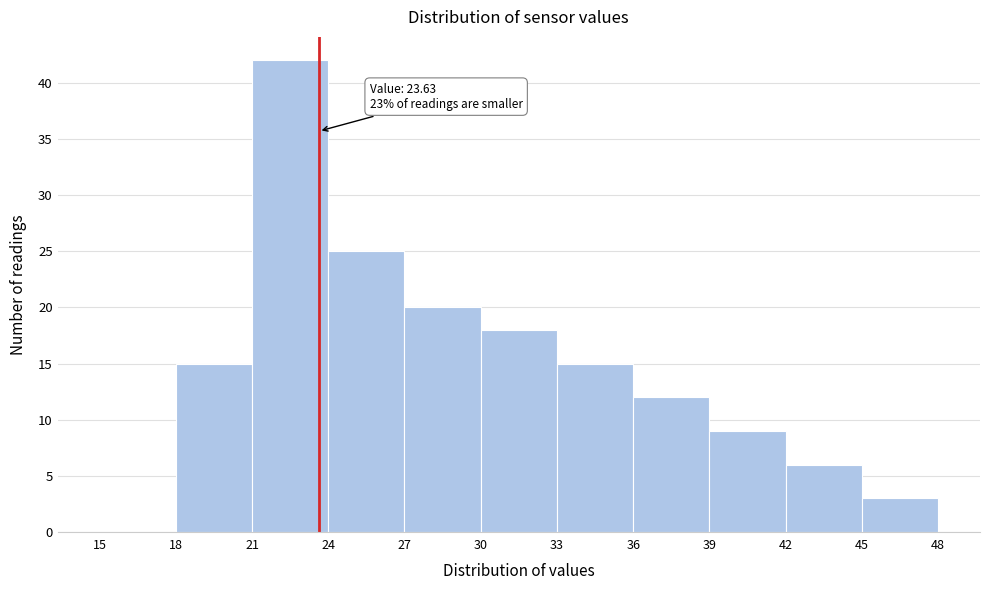

Which range on the x-axis has the tallest bar?

21 to 24